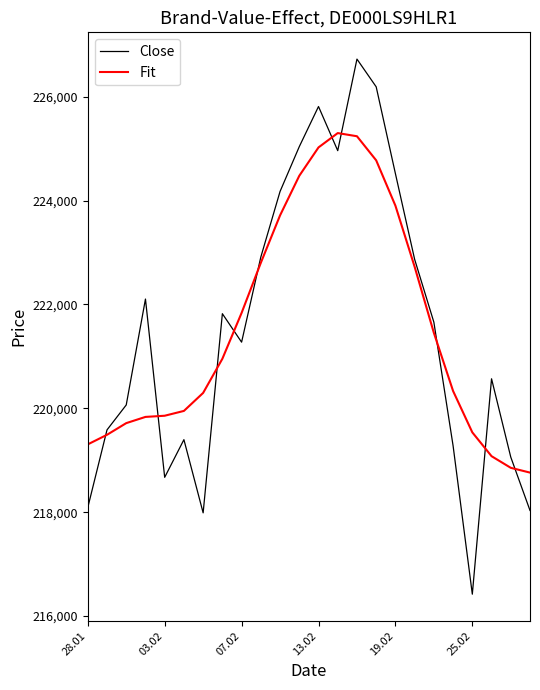

Rank the series by their maximum value, from highest to lowest.

Close, Fit